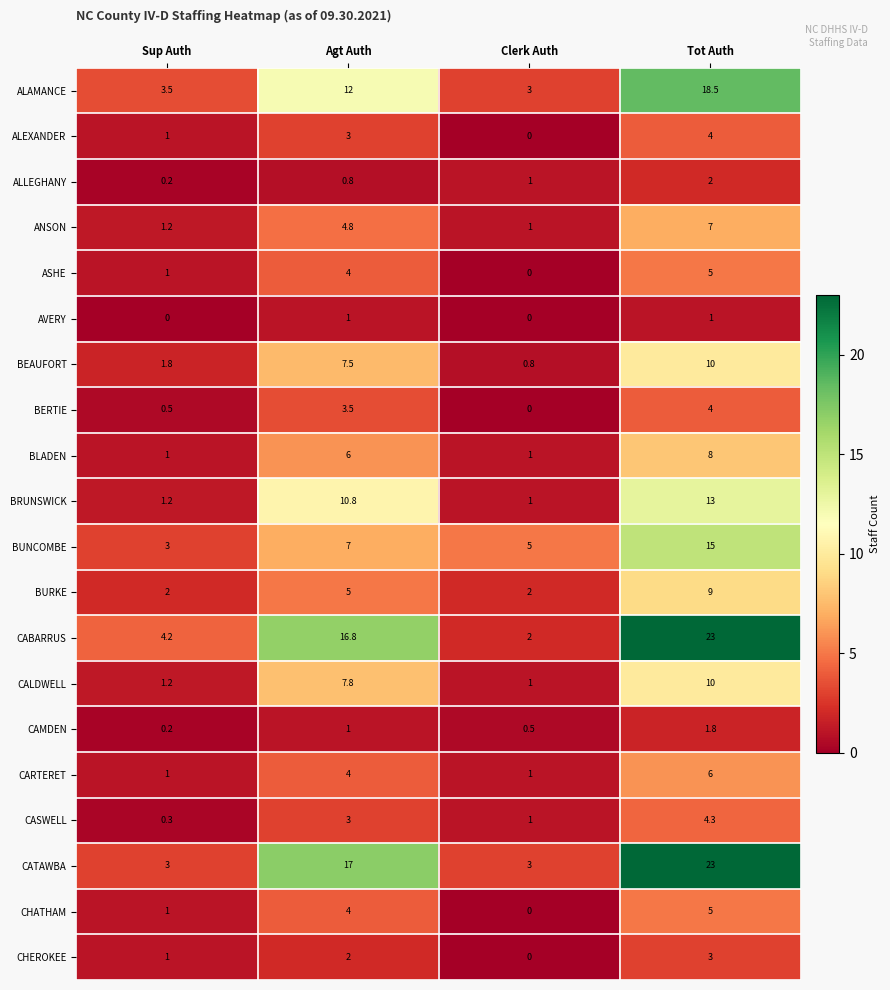

Which series changed the most between Sup Auth and Tot Auth?

CATAWBA